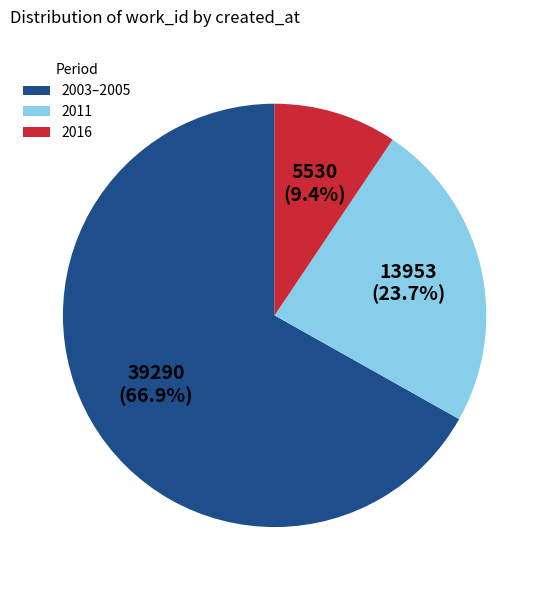

How many slices are in this pie chart?

3